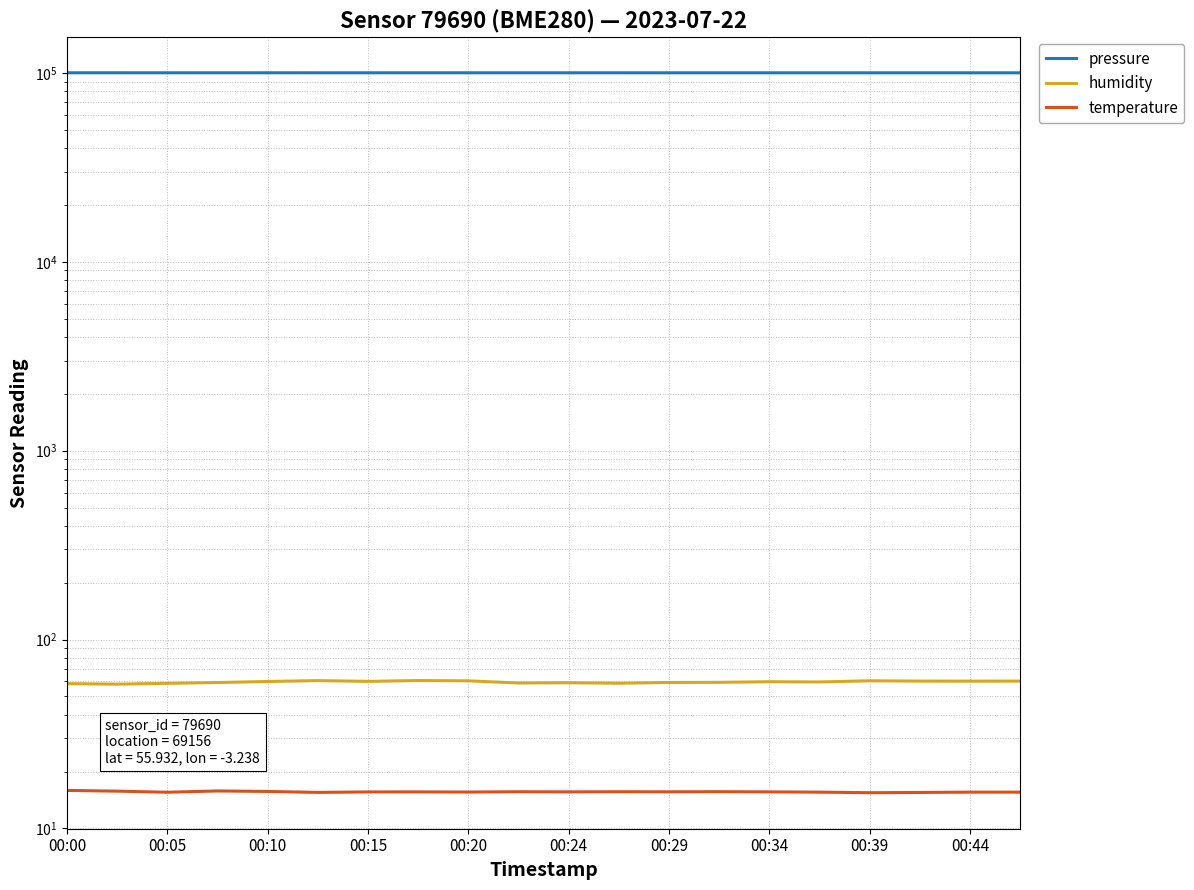

Does the chart display data point markers on the line(s)?

No